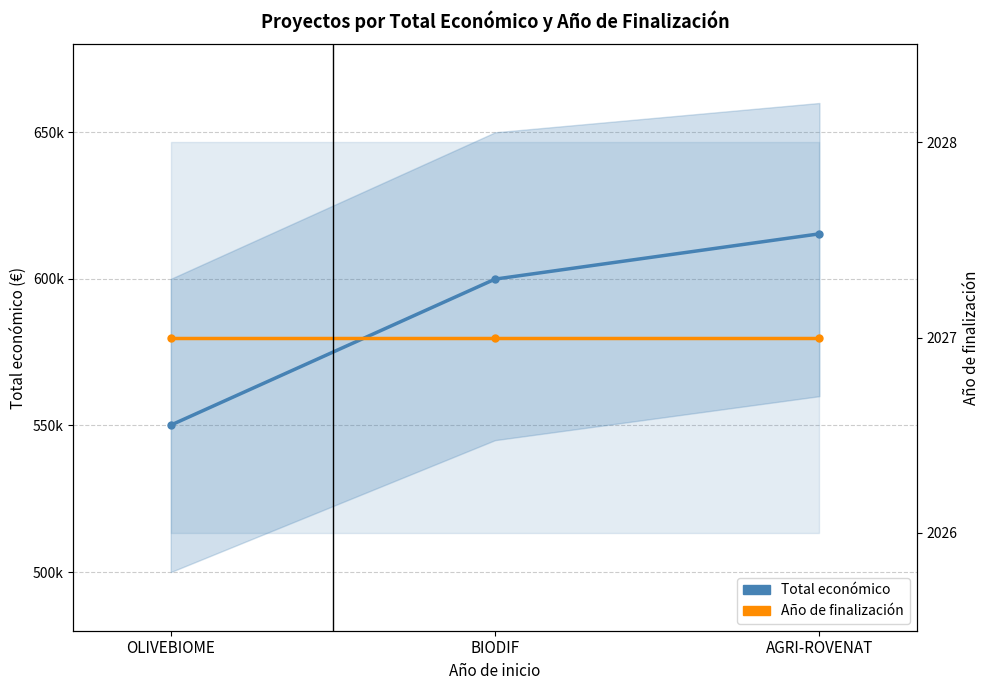

Is it true that Año de finalización equals 580000 at OLIVEBIOME?

True